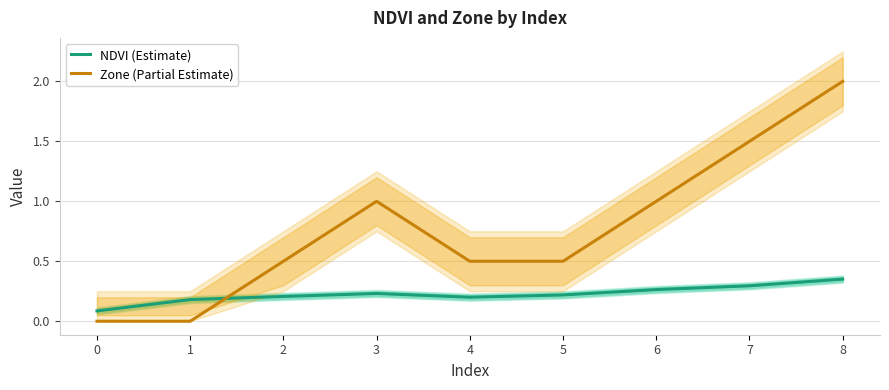

How many Zone (Partial Estimate) values are between 0 and 1?

7